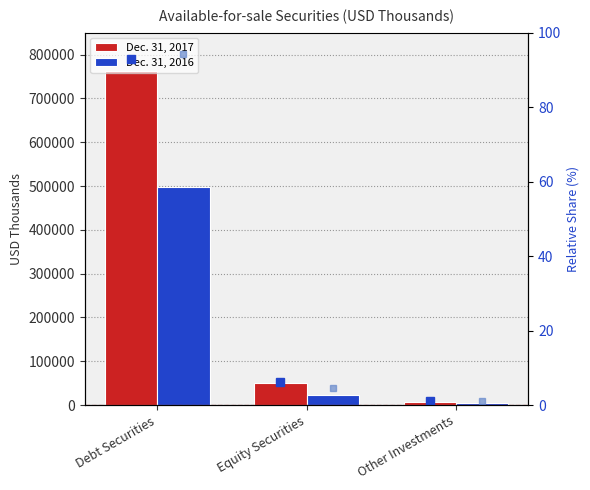

Rank the series by their average value, from lowest to highest.

Dec. 31, 2016, Dec. 31, 2017